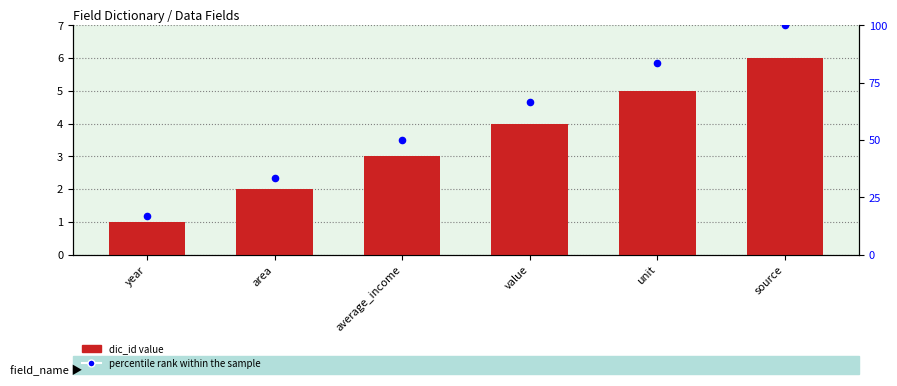

What is the total value across all series at area?

35.3